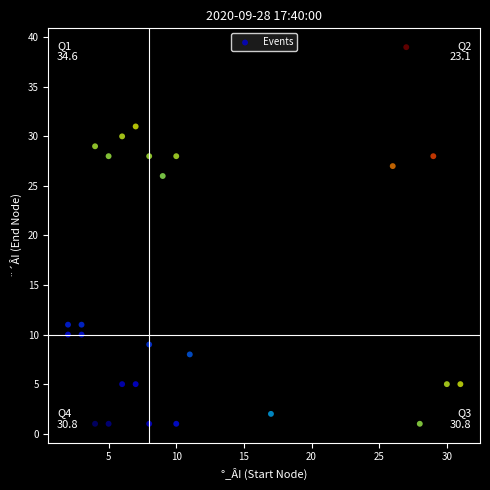

What Y value in the scatter plot is closest to 20?

26